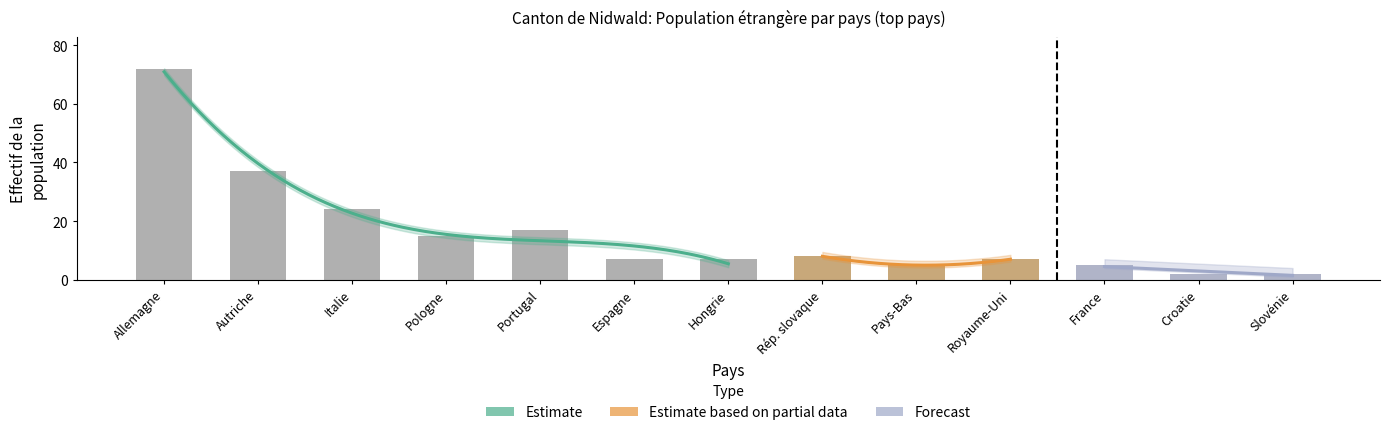

What is the maximum value shown in the chart?

72